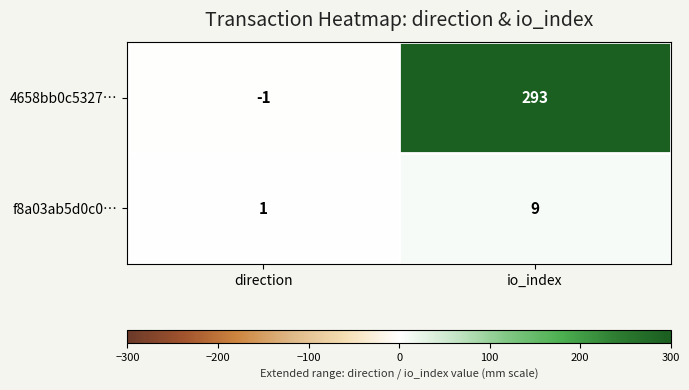

What is the maximum value shown in the chart?

293